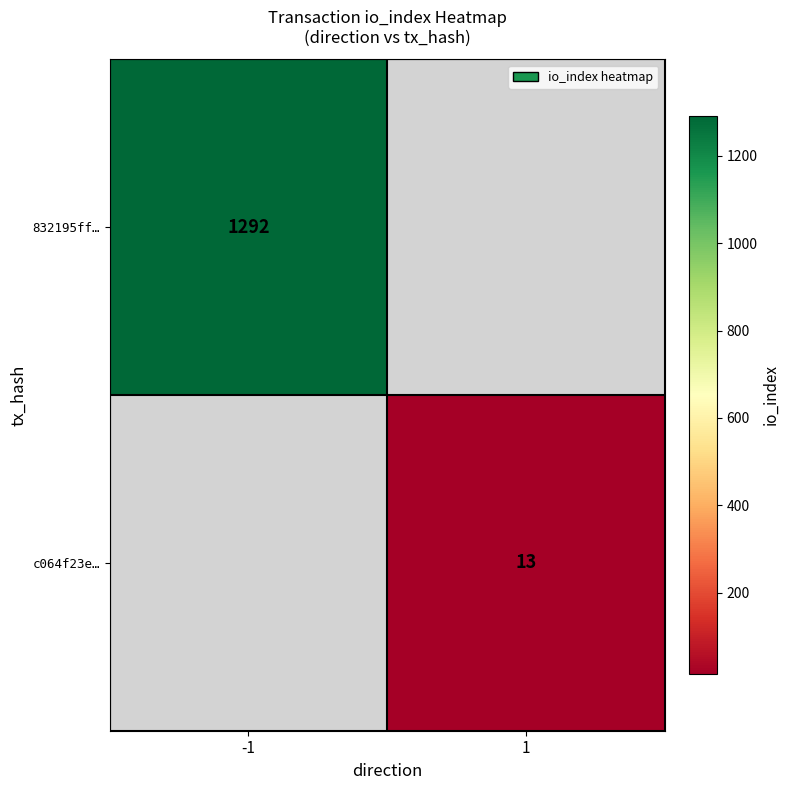

The value of 832195ff… at -1 is 870. True or false?

False